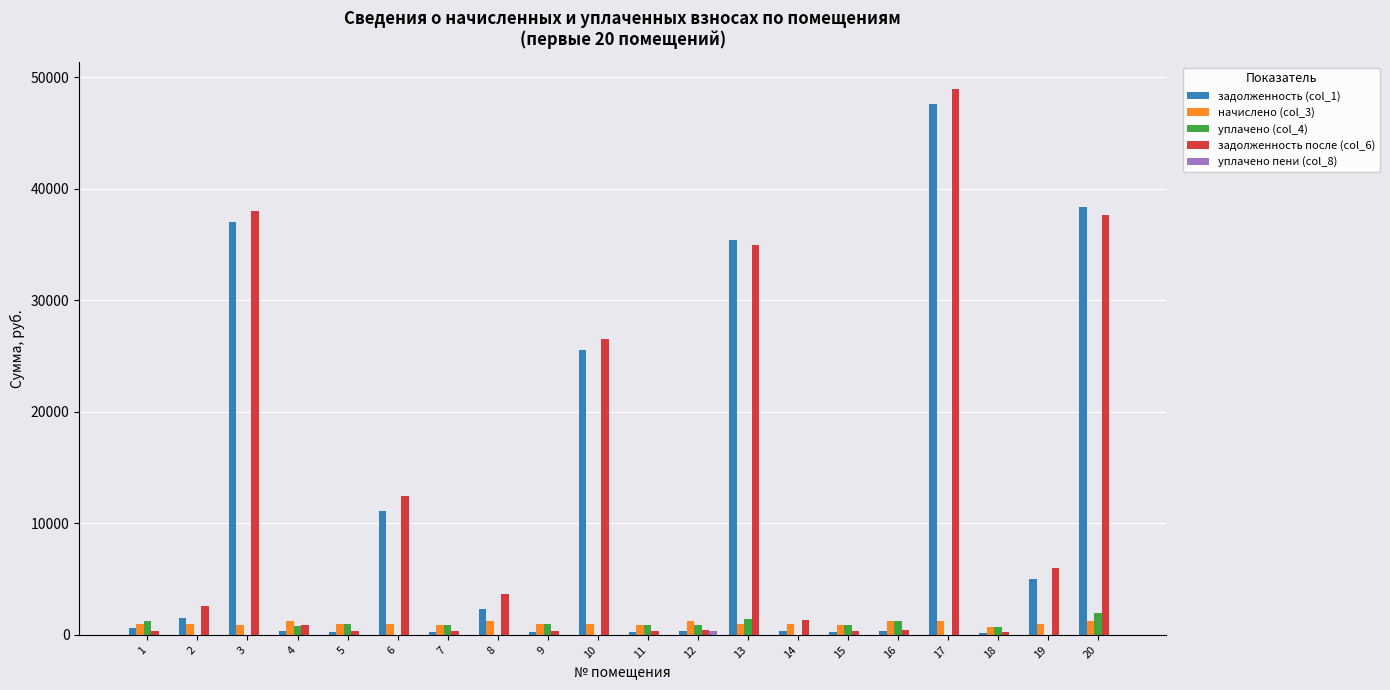

What is the maximum value shown in the chart?

48927.2